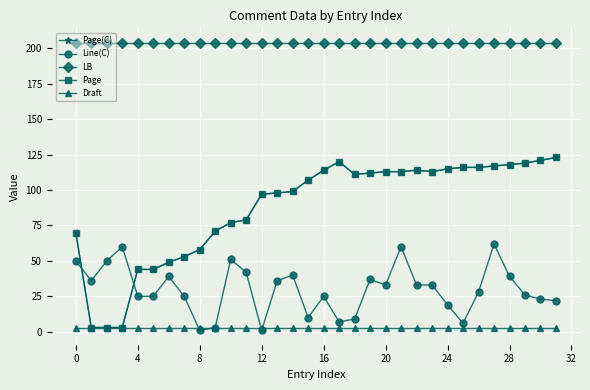

Is this an area chart (filled region under the line)?

No